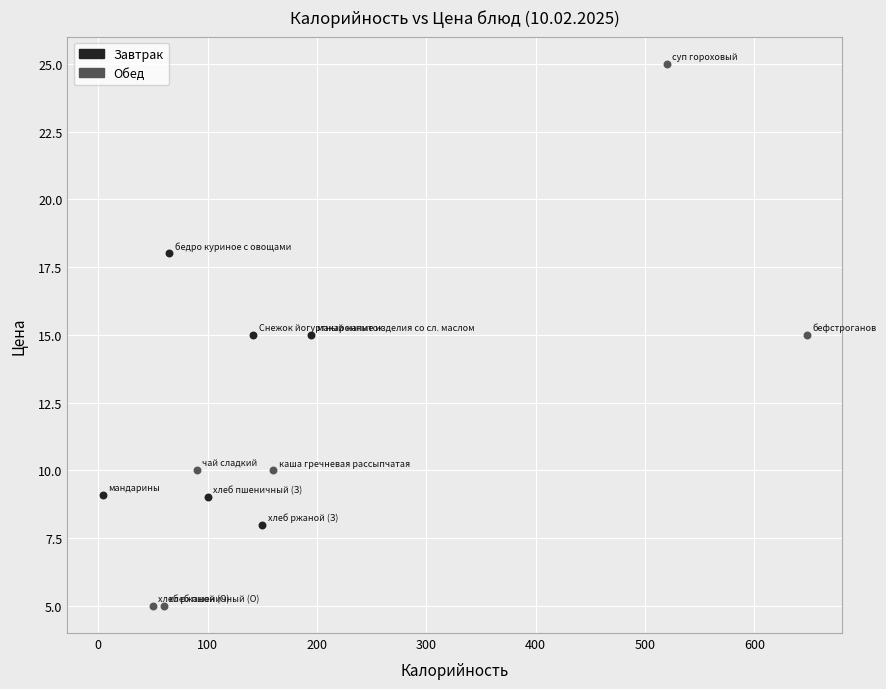

Which series has the widest spread of Y values?

Обед